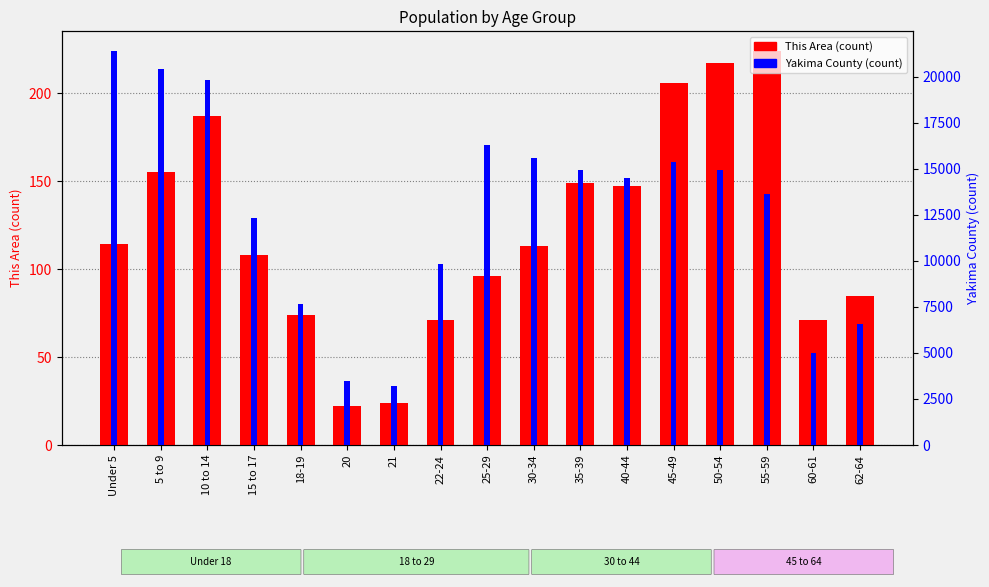

What is the sum of all This Area (count) values?

2063